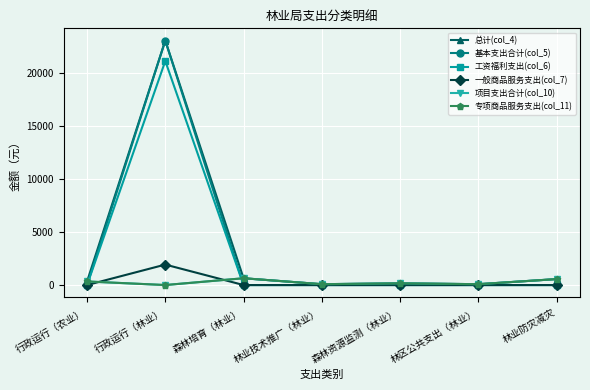

True or false: 总计(col_4) and 项目支出合计(col_10) intersect in this chart.

False